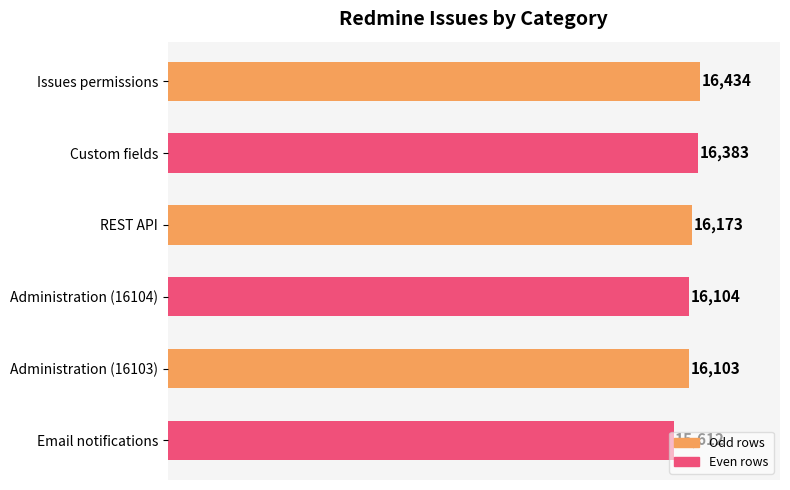

What is the label of the 3rd bar from the top?

REST API